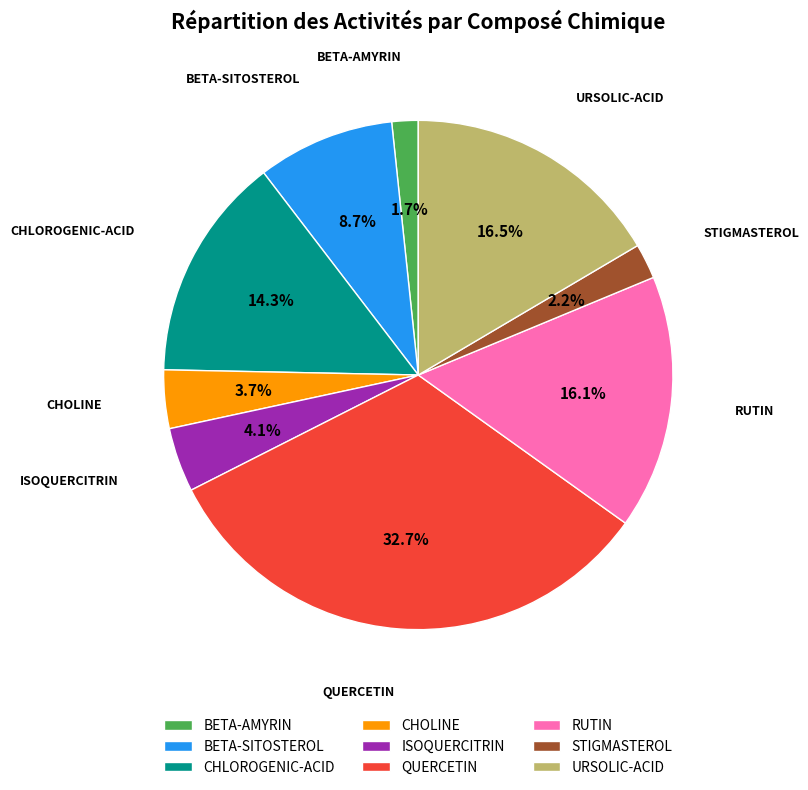

How much of the chart is everything except RUTIN?

83.9%